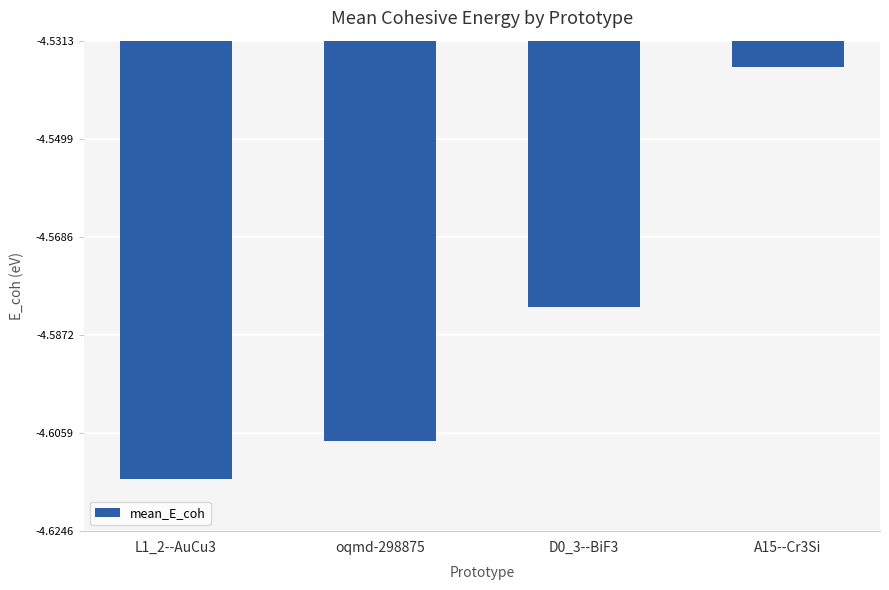

True or false: the data shows -2.6 at L1_2--AuCu3.

False